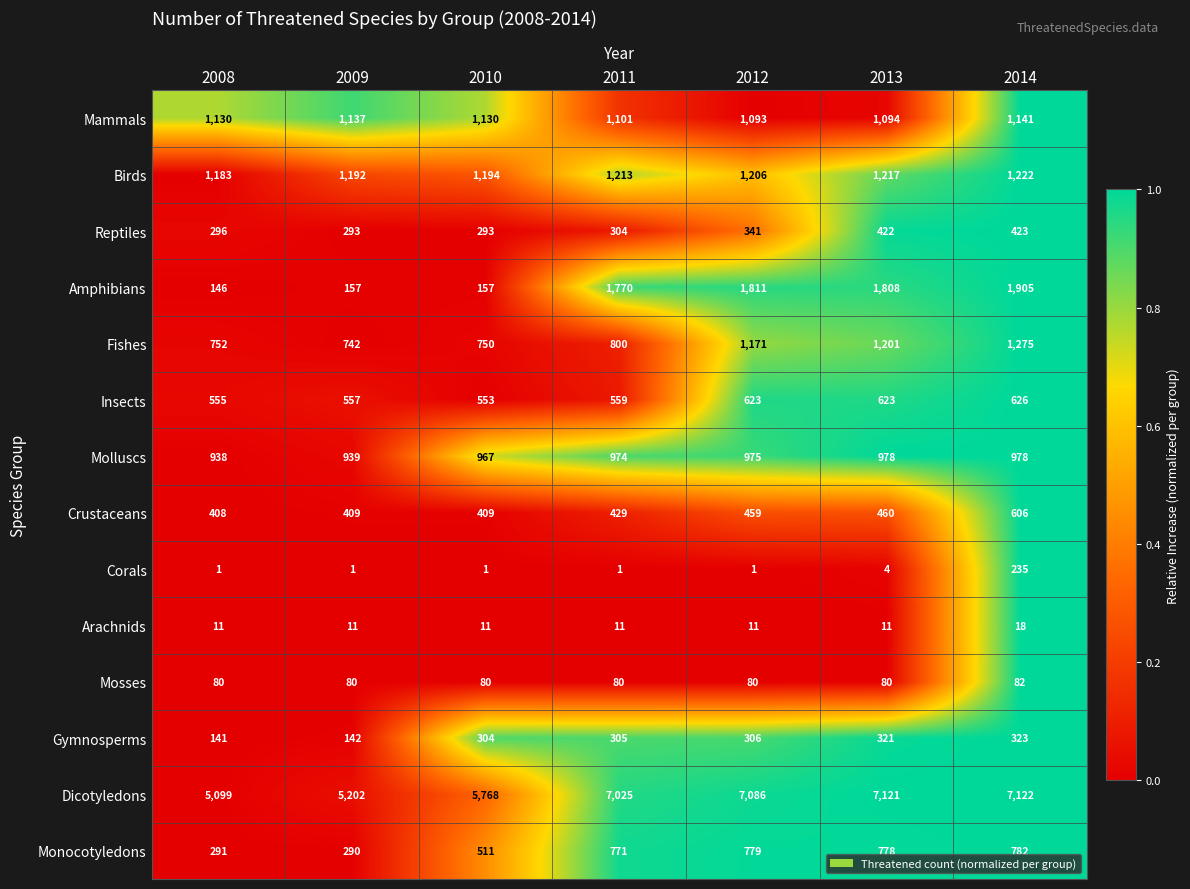

What is the sum of the Monocotyledons values at 2014 and 2013?

1560